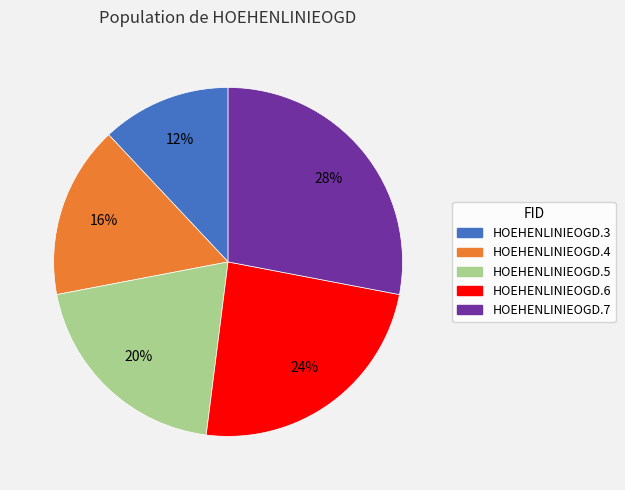

Is the sum of HOEHENLINIEOGD.5 and HOEHENLINIEOGD.3 greater than half?

No